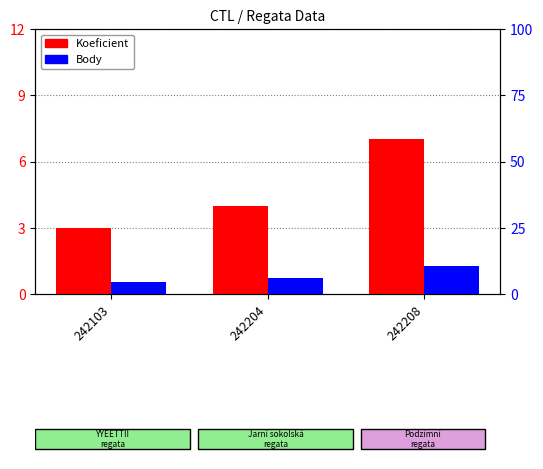

Between 242103 and 242204, which series saw the biggest shift?

Body